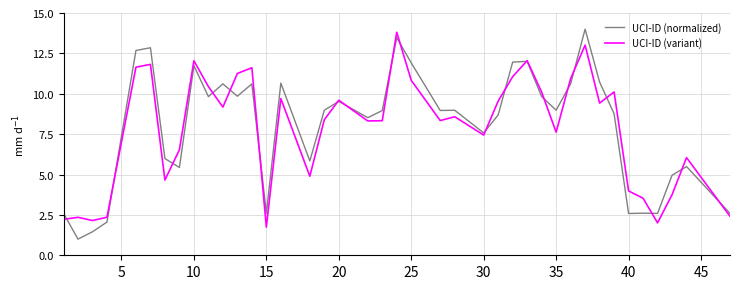

What is the maximum value for UCI-ID (variant)?

13.8